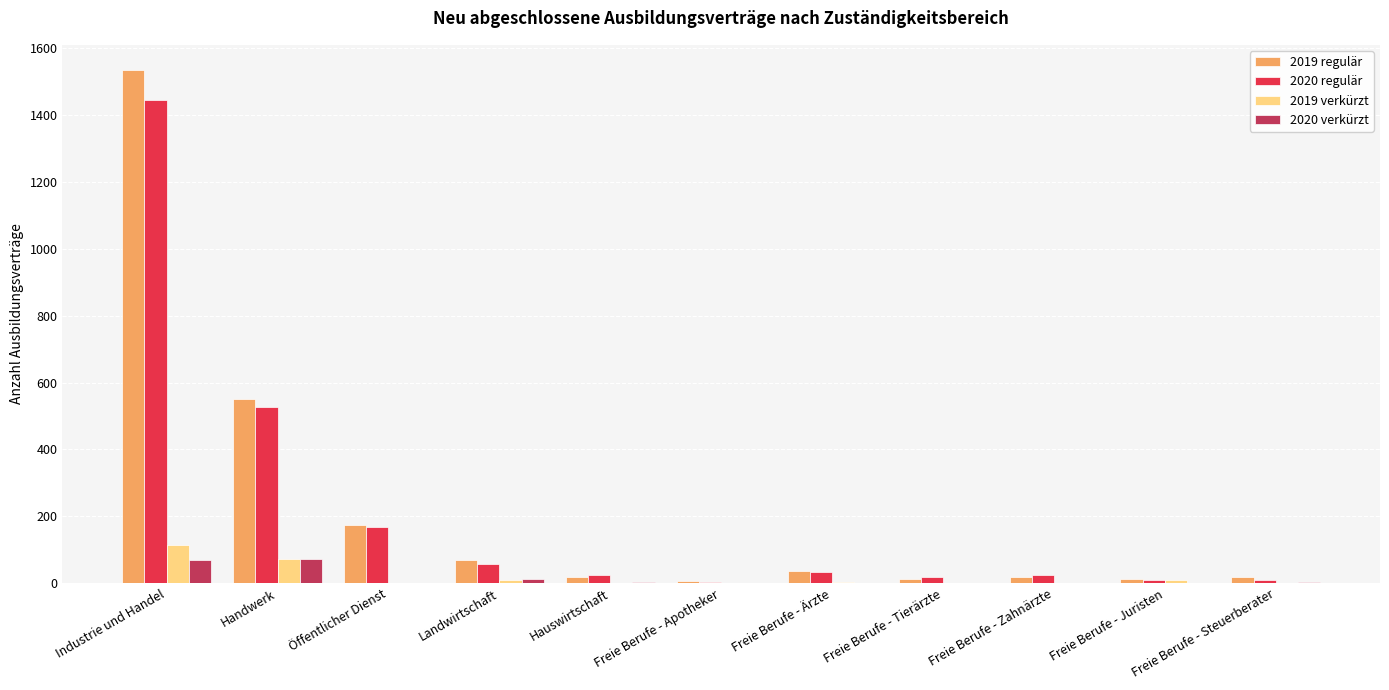

What is the sum of all 2019 regulär values?

2448